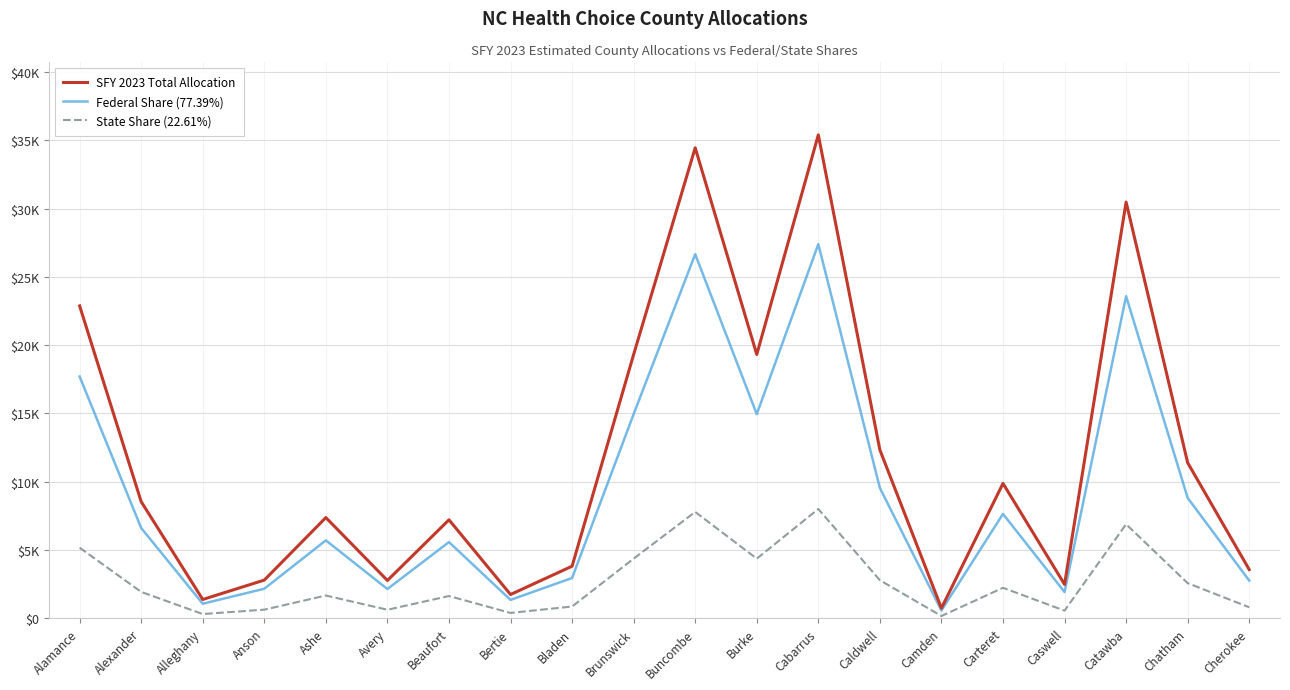

Does the chart display data point markers on the line(s)?

No